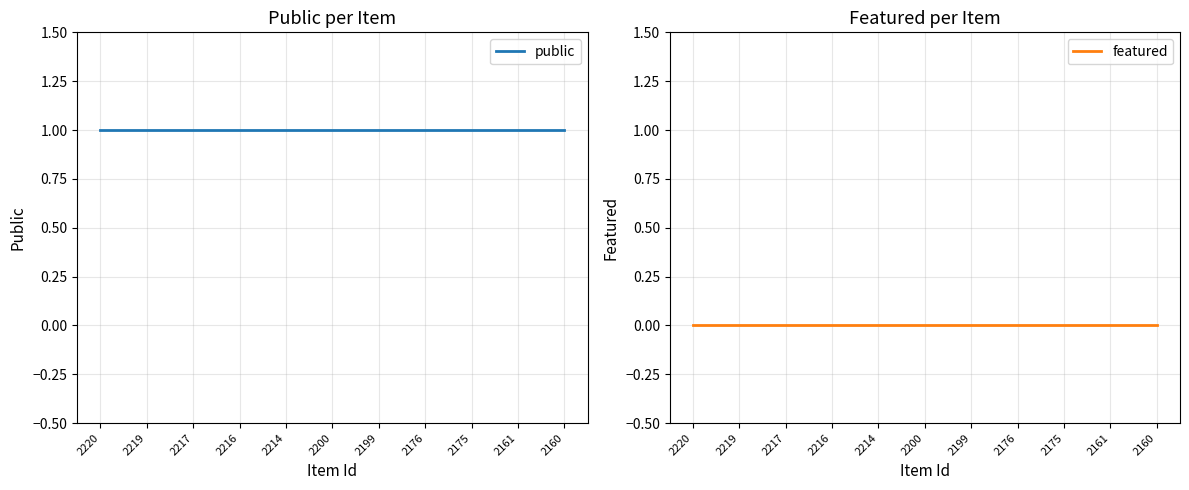

Where is public nearest to the value 1?

2220